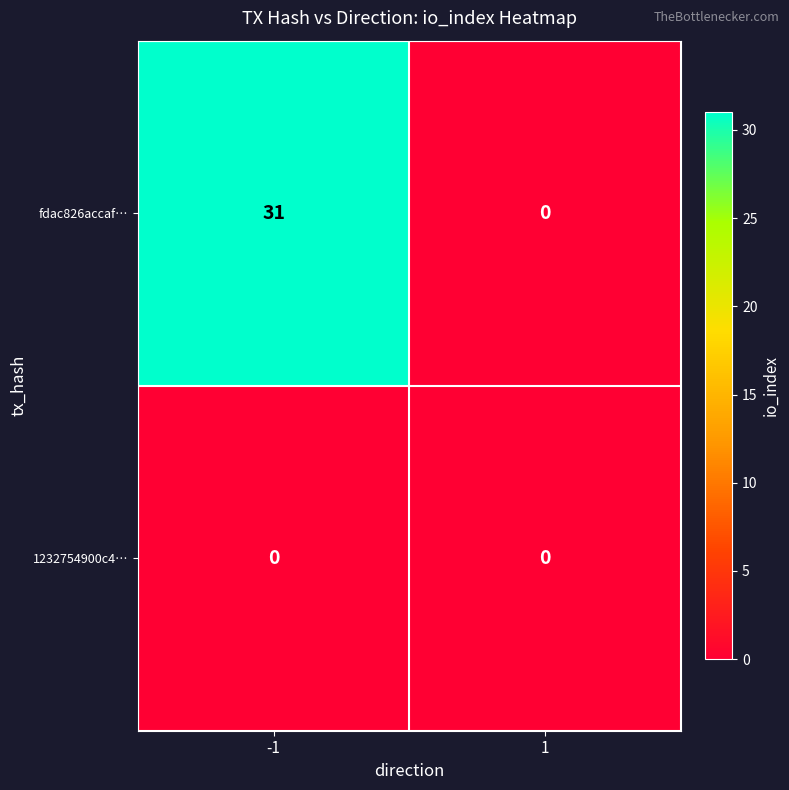

What is the sum of the fdac826accaf… values at 1 and -1?

31